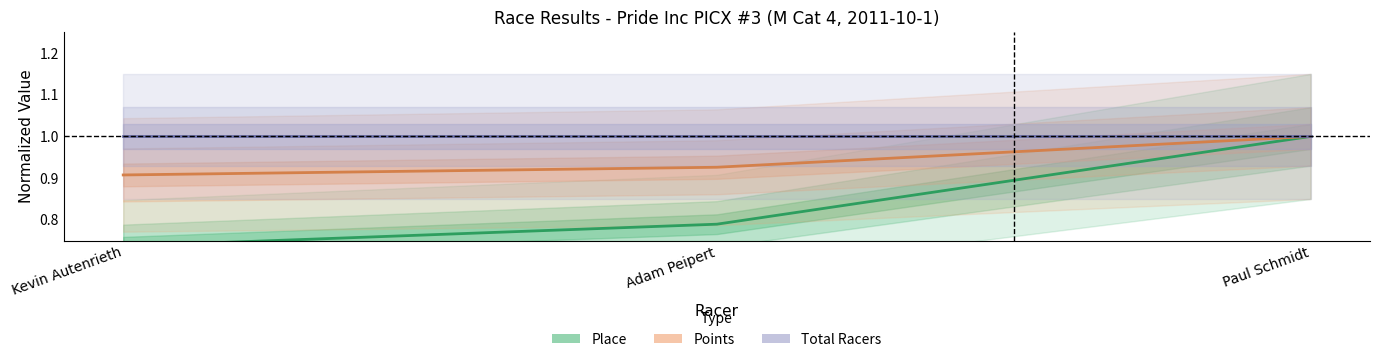

What position from the right is Adam Peipert?

2